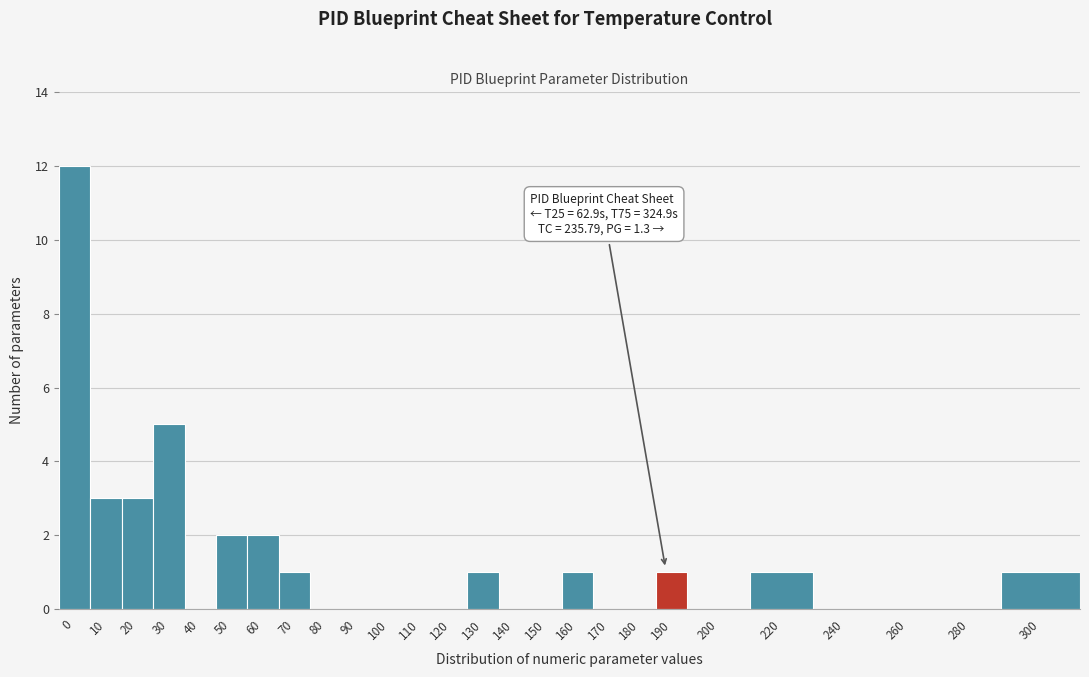

Reading left to right, transcribe all the data shown in this chart.

0=12	10=3	20=3	30=5	40=0	50=2	60=2	70=1	80=0	90=0	100=0	110=0	120=0	130=1	140=0	150=0	160=1	170=0	180=0	190=1	200=0	220=1	240=0	260=0	280=0	300=1